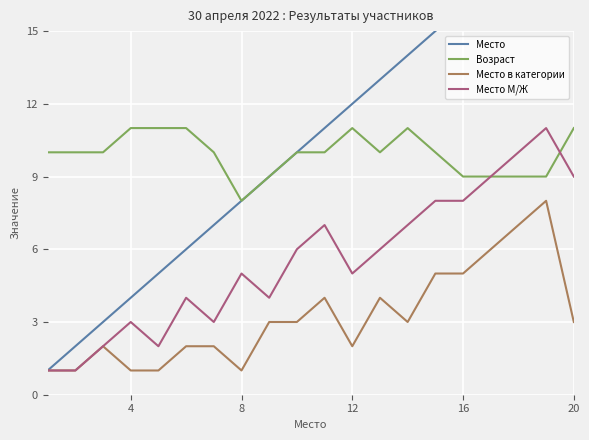

Reading left to right, transcribe all the data shown in this chart.

Место: 1	2	3	4	5	6	7	8	9	10	11	12	13	14	15	16	17	18	19	20
Возраст: 10	10	10	11	11	11	10	8	9	10	10	11	10	11	10	9	9	9	9	11
Место в категории: 1	1	2	1	1	2	2	1	3	3	4	2	4	3	5	5	6	7	8	3
Место М/Ж: 1	1	2	3	2	4	3	5	4	6	7	5	6	7	8	8	9	10	11	9